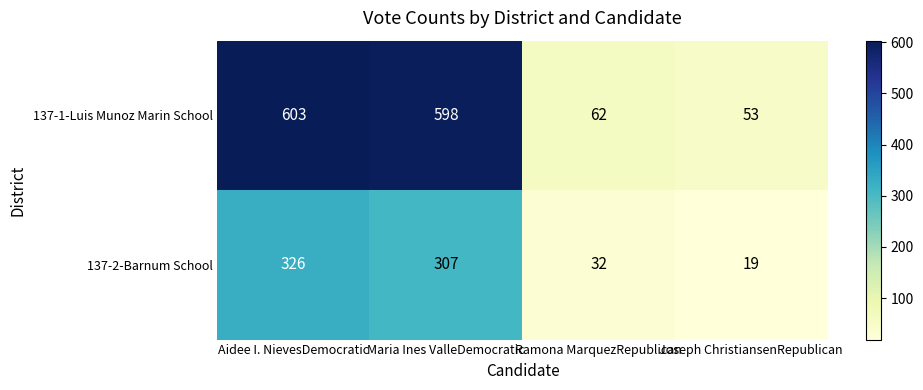

The 137-2-Barnum School series shows 32 at Ramona MarquezRepublican. True or false?

True